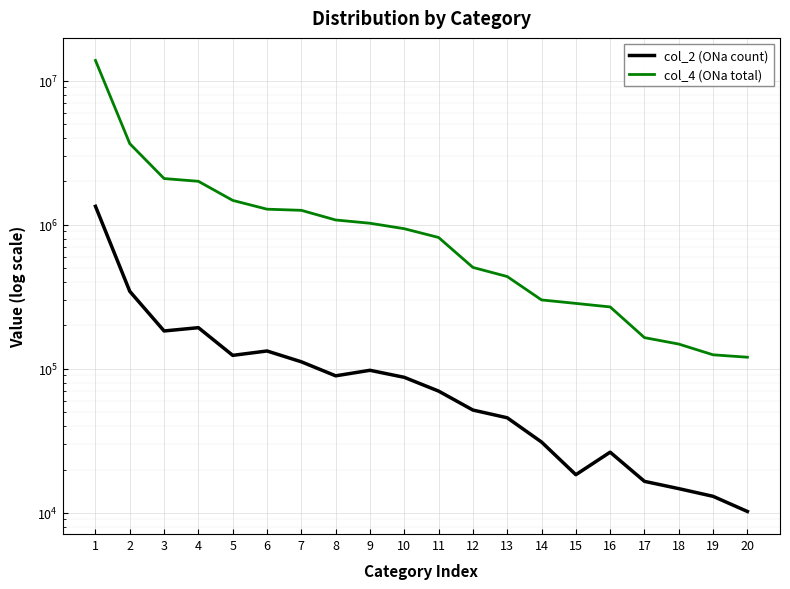

True or false: col_2 (ONa count) has a value of 14734 at 18.

True